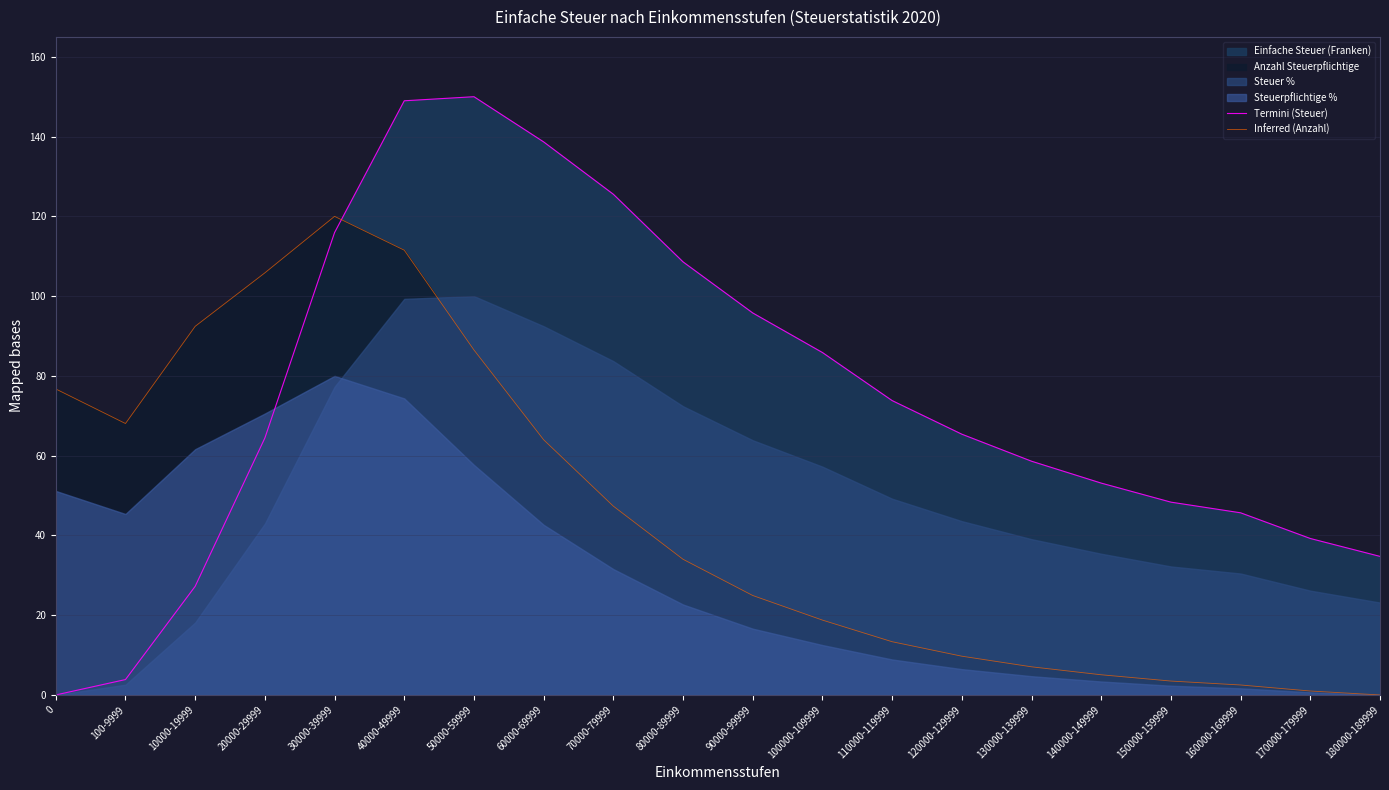

What is the maximum value shown in the chart?

150.0